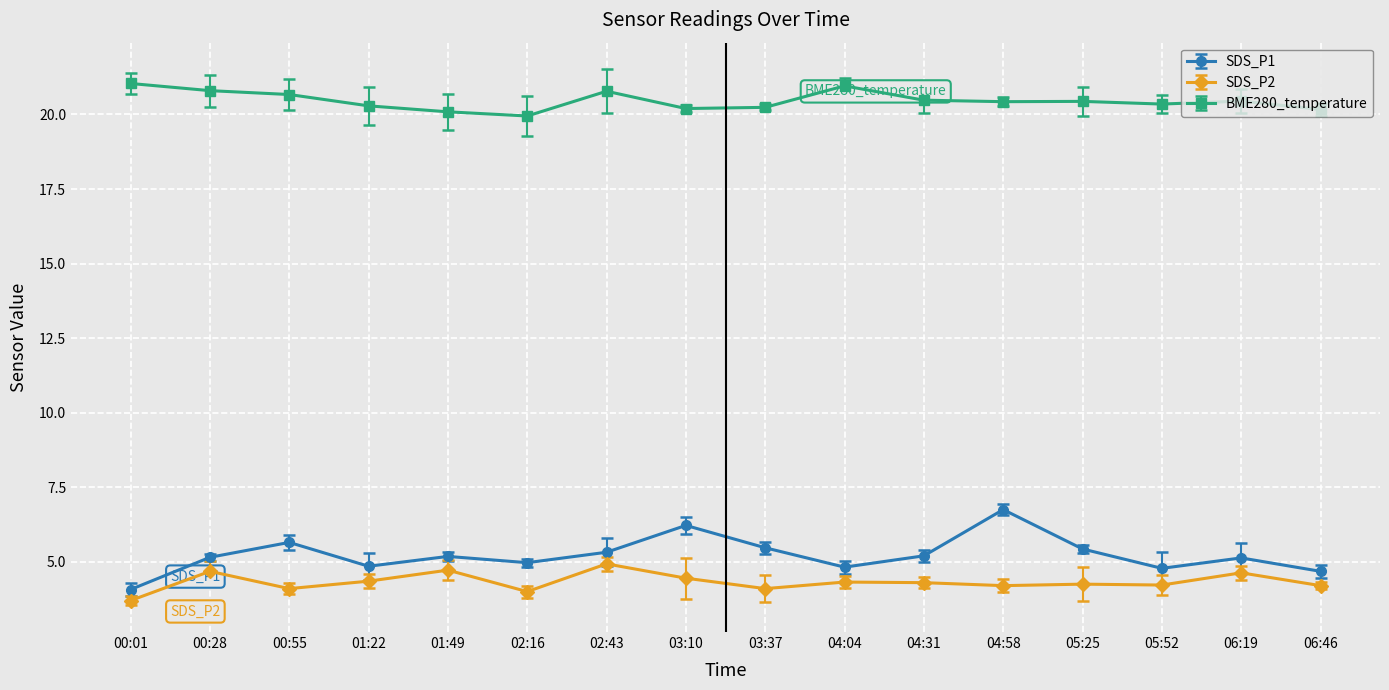

At which category does SDS_P2 reach its first local peak?

00:28